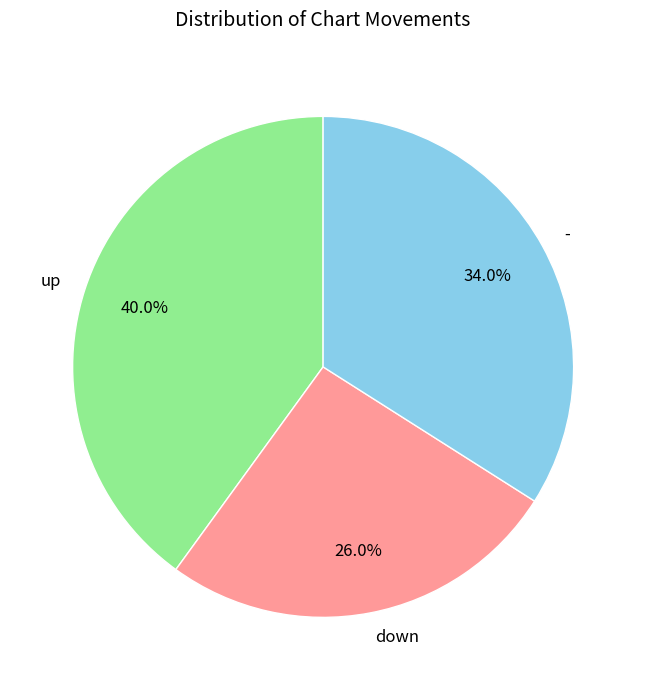

Do down and - together represent more than half of the pie?

Yes